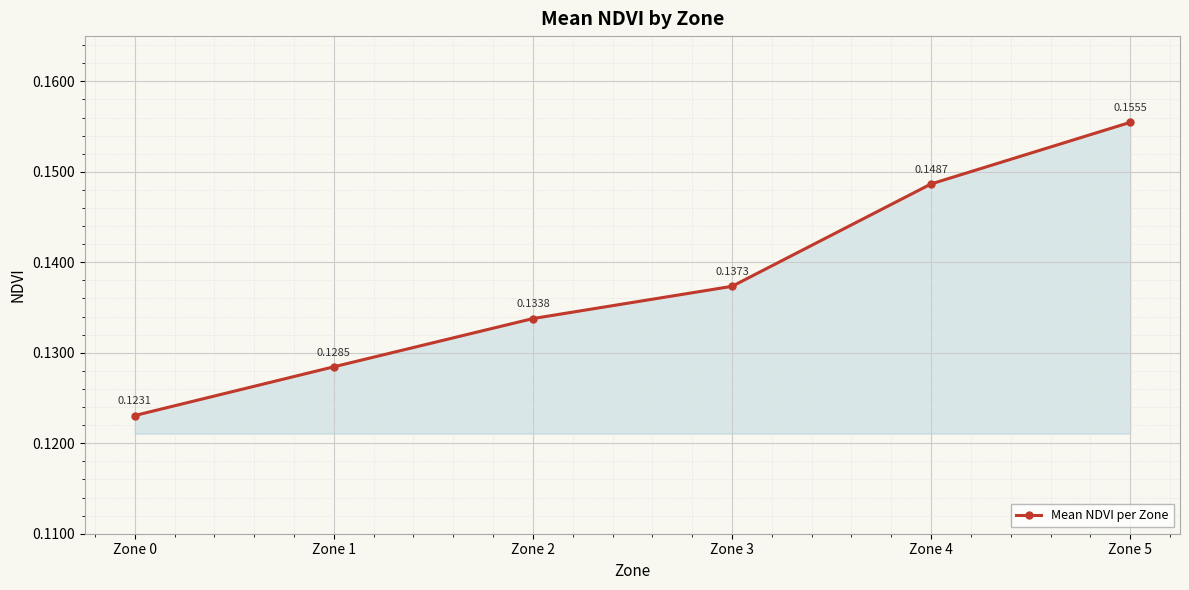

Does the chart display data point markers on the line(s)?

Yes